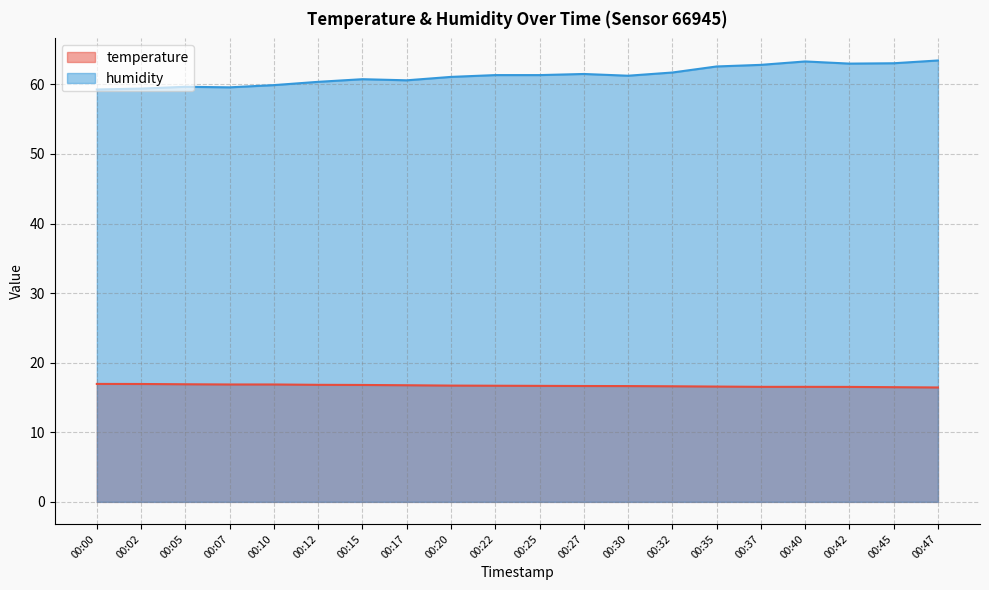

Reading right to left, list all the values displayed in this chart.

temperature: 00:47=16.4	00:45=16.5	00:42=16.5	00:40=16.5	00:37=16.5	00:35=16.6	00:32=16.6	00:30=16.6	00:27=16.6	00:25=16.7	00:22=16.7	00:20=16.7	00:17=16.8	00:15=16.8	00:12=16.8	00:10=16.9	00:07=16.9	00:05=16.9	00:02=16.9	00:00=16.9
humidity: 00:47=63.4	00:45=63.0	00:42=63.0	00:40=63.3	00:37=62.8	00:35=62.6	00:32=61.7	00:30=61.2	00:27=61.5	00:25=61.3	00:22=61.3	00:20=61.1	00:17=60.6	00:15=60.7	00:12=60.4	00:10=59.9	00:07=59.6	00:05=59.6	00:02=59.4	00:00=59.3